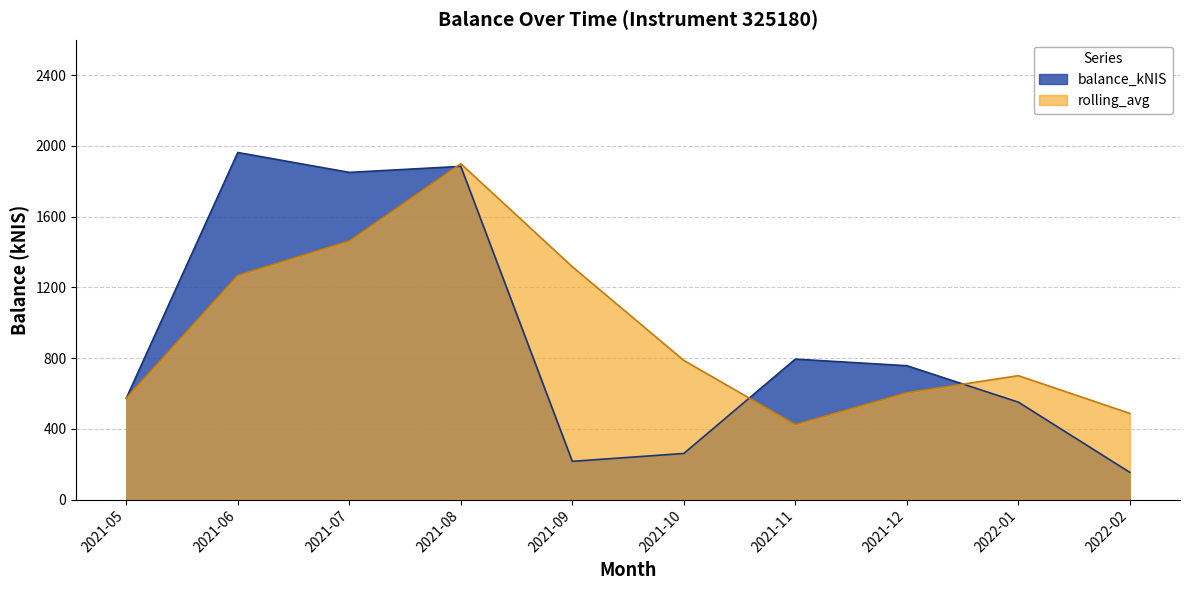

Does the chart display data point markers on the line(s)?

No